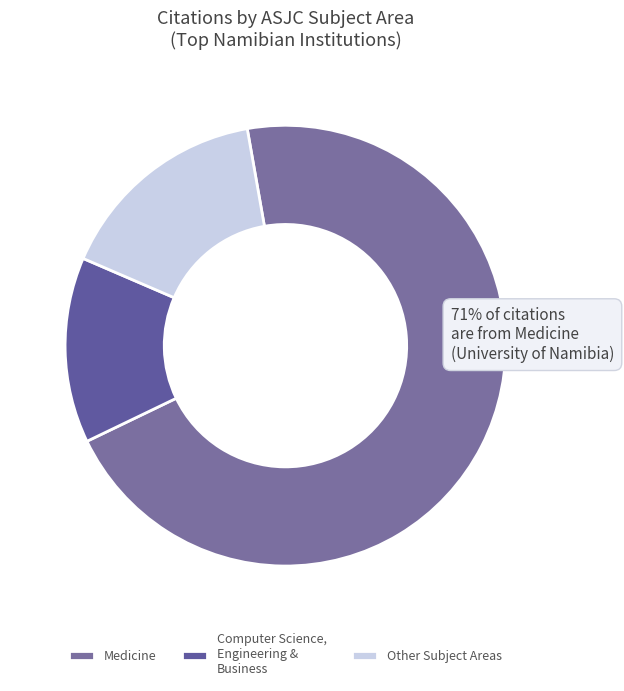

How many segments does this pie chart have?

3